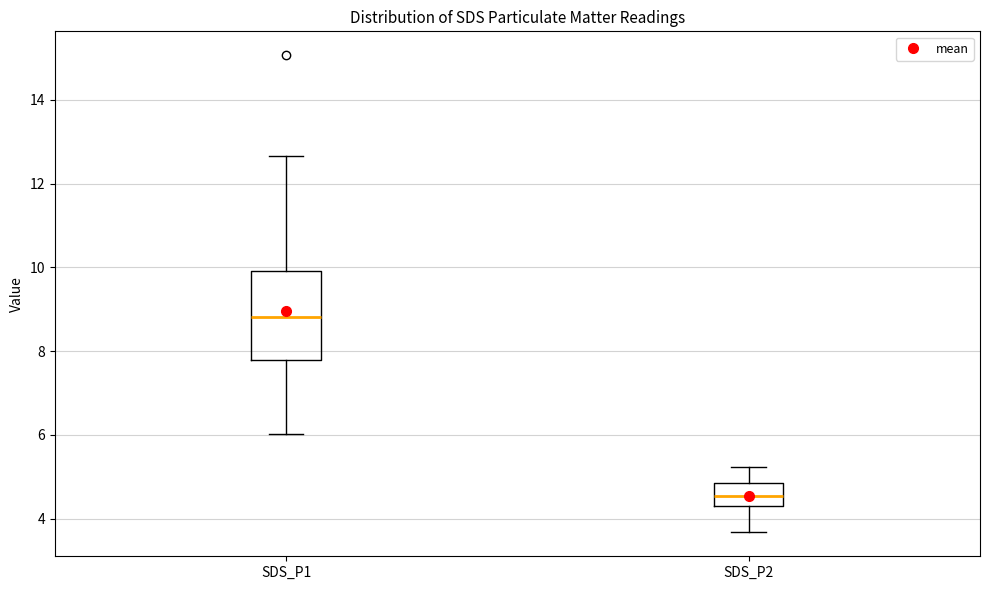

Which box has the highest median line?

SDS_P1